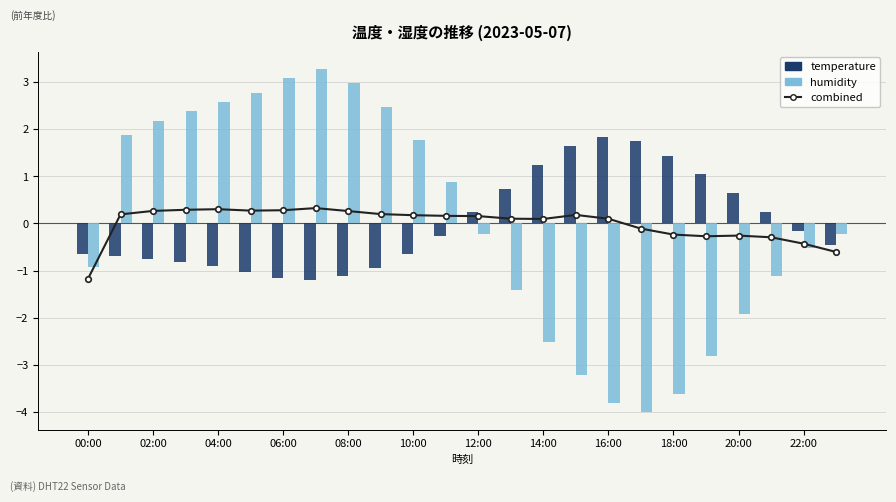

List the series in order of their peak value, highest first.

humidity, temperature, combined